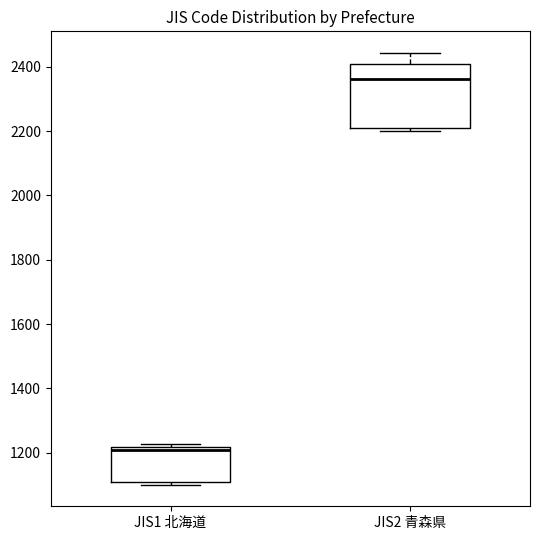

Reading left to right, transcribe this box plot: for each box, give where its median line is, the range the box spans, and where its two whiskers end, as read against the y-axis. The values are not printed on the chart, so give them approximately, as read against the axis.

JIS1 北海道: median 1220 (just below the box's upper edge), box 1120 to 1220, whiskers 1100 to 1220 (just above the box's upper edge)
JIS2 青森県: median 2360, box 2220 to 2400, whiskers 2200 to 2440